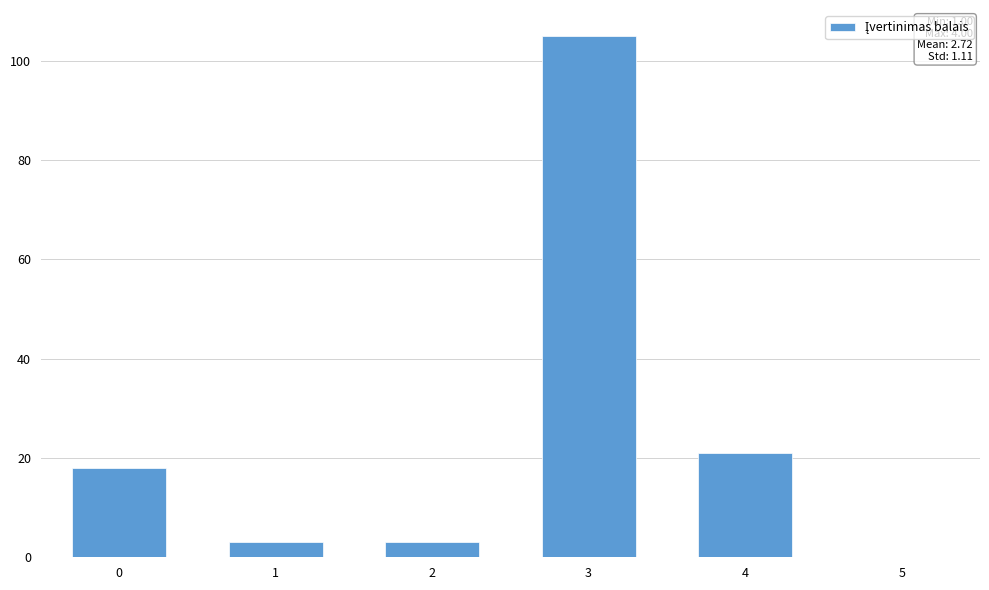

Reading right to left, transcribe all the data shown in this chart.

4=21	3=105	2=3	1=3	0=18